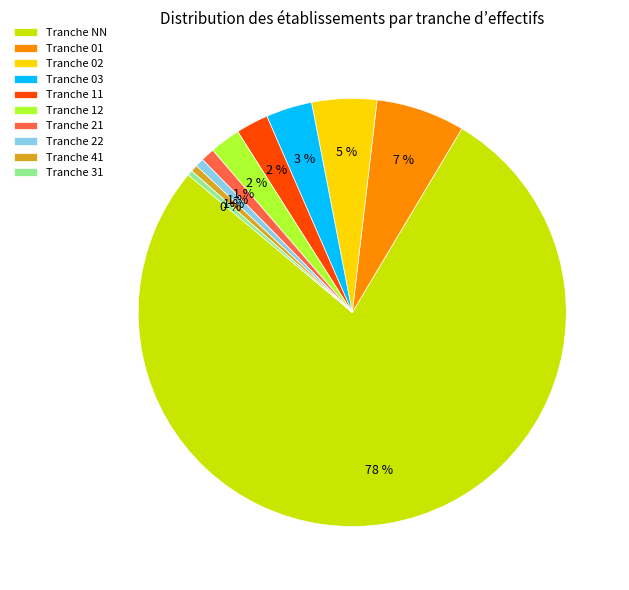

True or false: Tranche 22 accounts for 10% of the total.

False